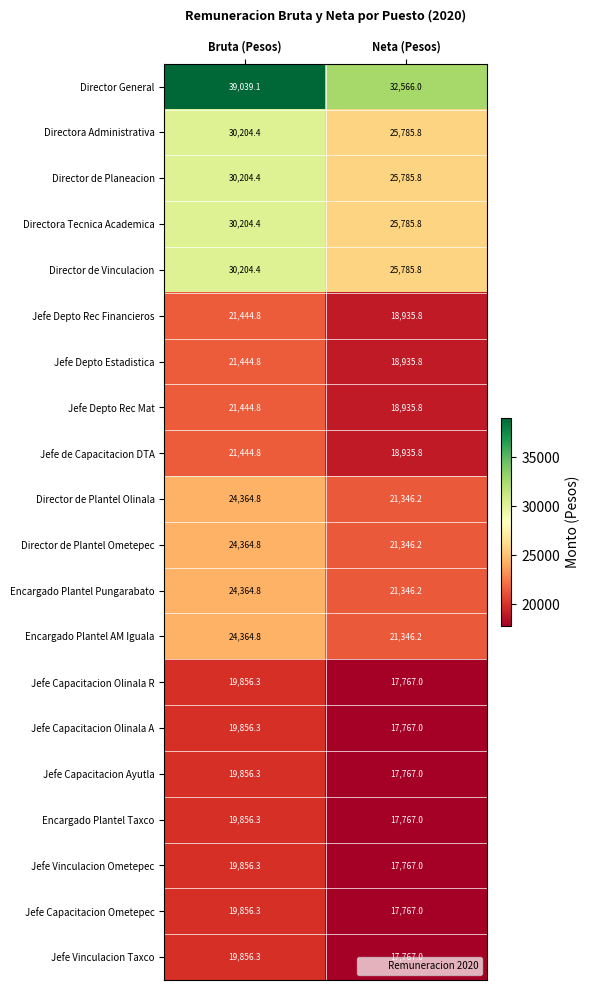

At how many categories does at least one series exceed 28471?

2